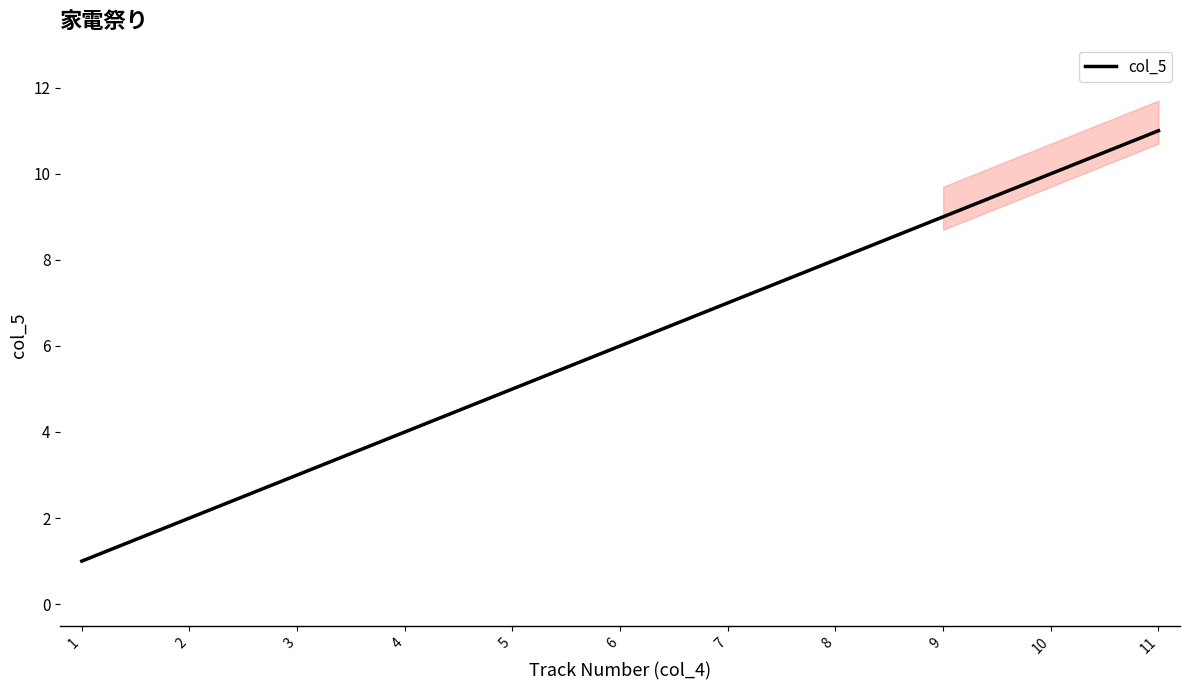

Reading right to left, extract all data points from this chart.

11	10	9	8	7	6	5	4	3	2	1